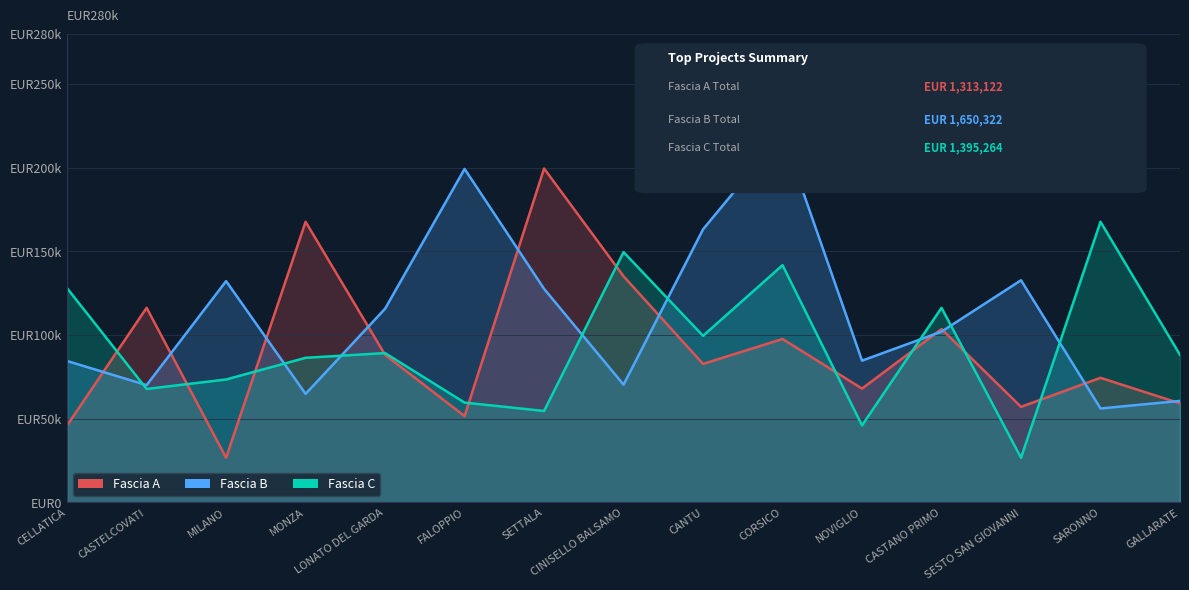

Reading left to right, transcribe all the data shown in this chart.

Fascia A: CELLATICA=46044.5	CASTELCOVATI=116324.6	MILANO=26730.0	MONZA=167724.8	LONATO DEL GARDA=88213.8	FALOPPIO=51620.1	SETTALA=199567.7	CINISELLO BALSAMO=135157.2	CANTU=82798.6	CORSICO=97694.9	NOVIGLIO=68057.8	CASTANO PRIMO=103619.9	SESTO SAN GIOVANNI=57160.7	SARONNO=74486.0	GALLARATE=59229.0
Fascia B: CELLATICA=84538.8	CASTELCOVATI=70120.9	MILANO=132279.7	MONZA=64886.6	LONATO DEL GARDA=115789.8	FALOPPIO=199303.9	SETTALA=127674.8	CINISELLO BALSAMO=70397.4	CANTU=163198.8	CORSICO=220663.0	NOVIGLIO=84744.5	CASTANO PRIMO=102092.5	SESTO SAN GIOVANNI=132781.0	SARONNO=56181.6	GALLARATE=60687.8
Fascia C: CELLATICA=128032.6	CASTELCOVATI=67843.7	MILANO=73496.1	MONZA=86448.2	LONATO DEL GARDA=89266.3	FALOPPIO=59681.5	SETTALA=54682.1	CINISELLO BALSAMO=149604.4	CANTU=99582.8	CORSICO=141794.5	NOVIGLIO=46044.5	CASTANO PRIMO=116324.6	SESTO SAN GIOVANNI=26730.0	SARONNO=167724.8	GALLARATE=88213.8